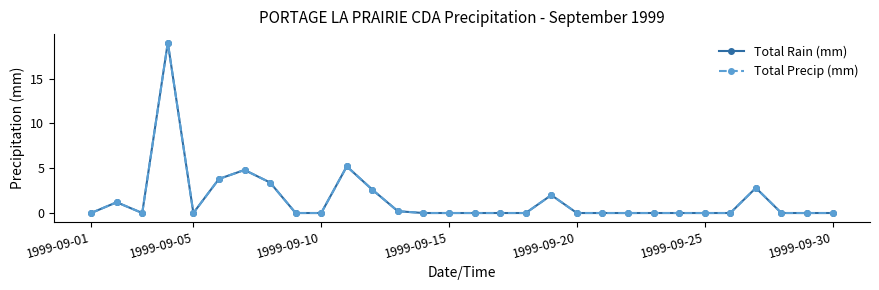

True or false: Total Precip (mm) and Total Rain (mm) intersect in this chart.

False